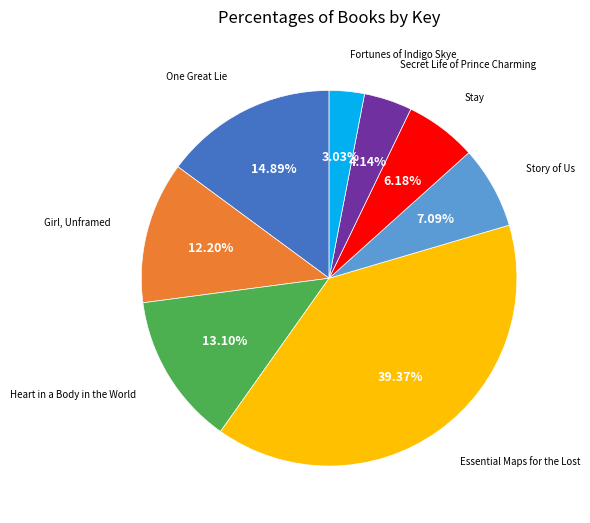

Is there any slice that represents more than half of the pie?

No